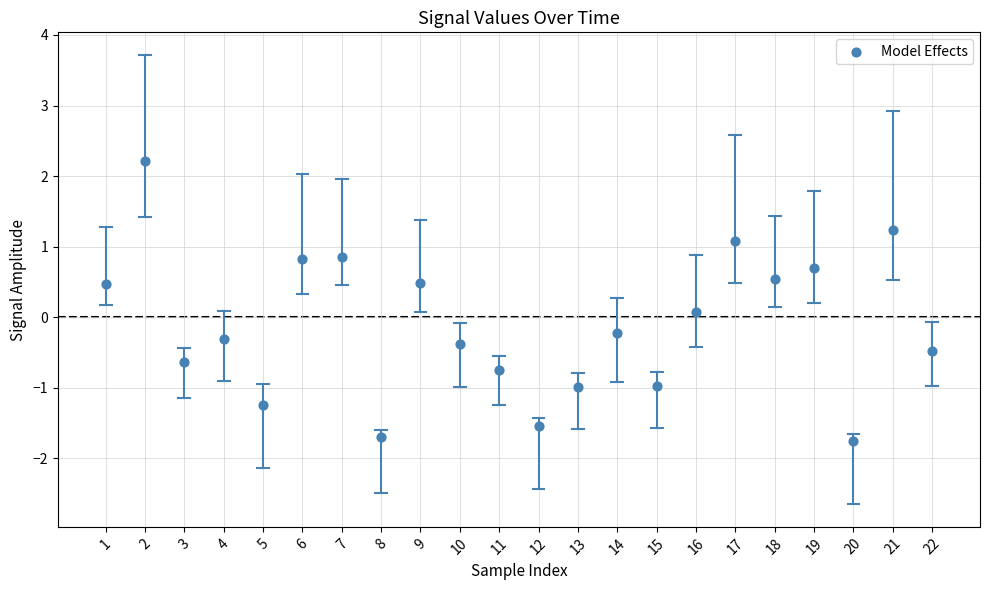

What is the range of Y values (max minus min)?

4.0